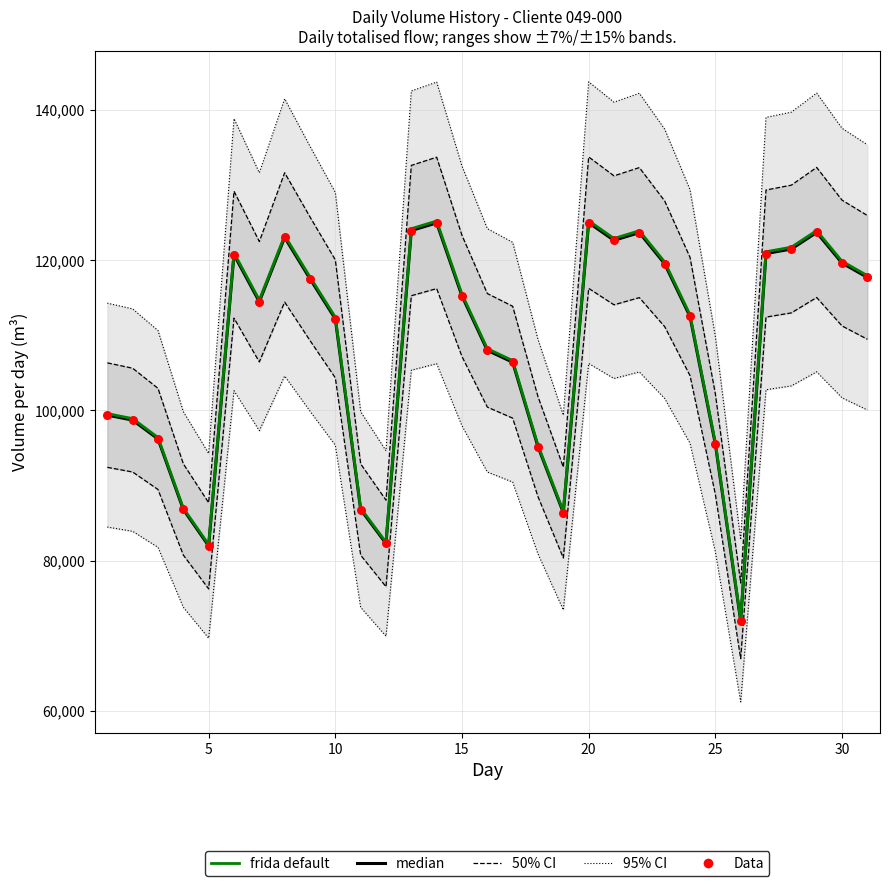

At how many categories does at least one series exceed 118129?

18